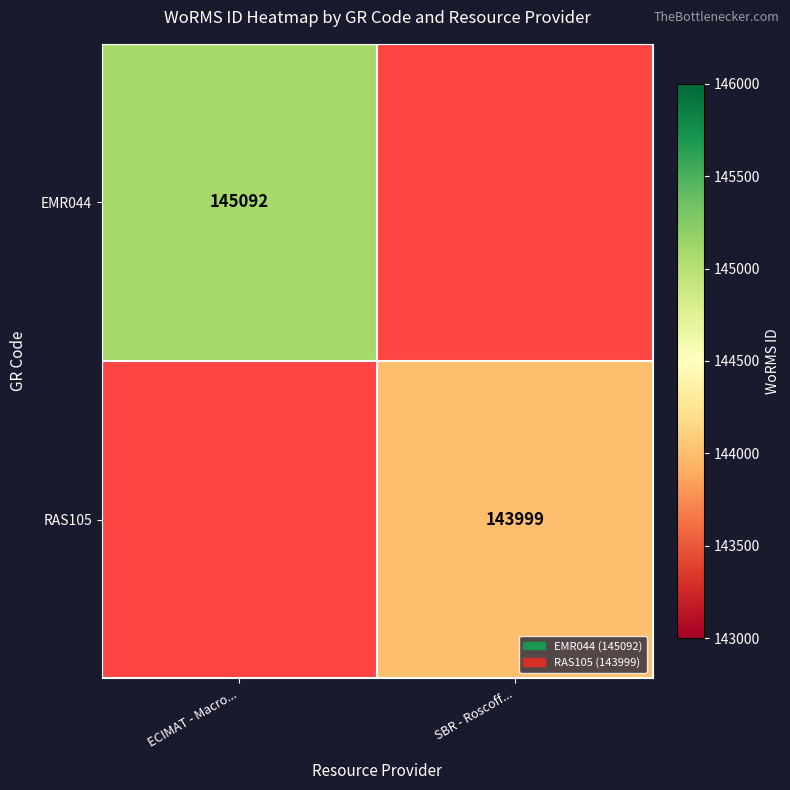

The EMR044 series shows 54535 at ECIMAT - Macro.... True or false?

False